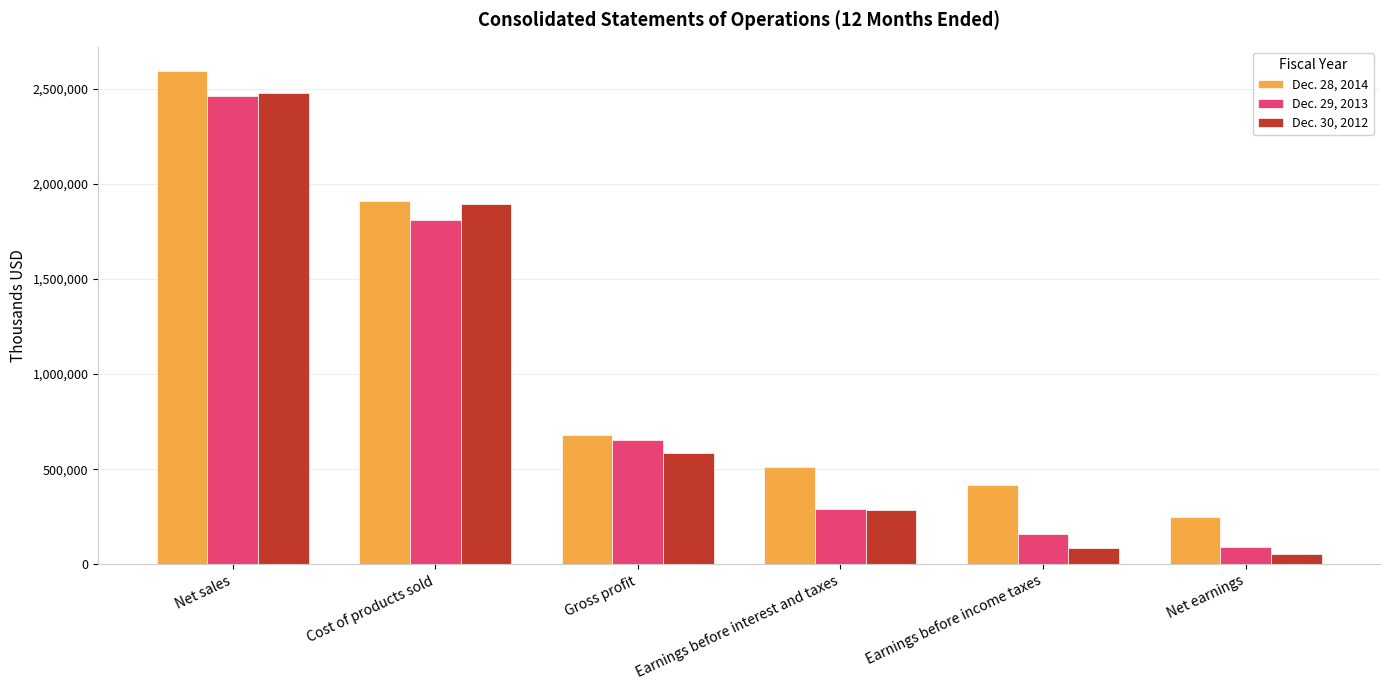

What is the sum of the Dec. 30, 2012 values at Earnings before interest and taxes and Net earnings?

336113